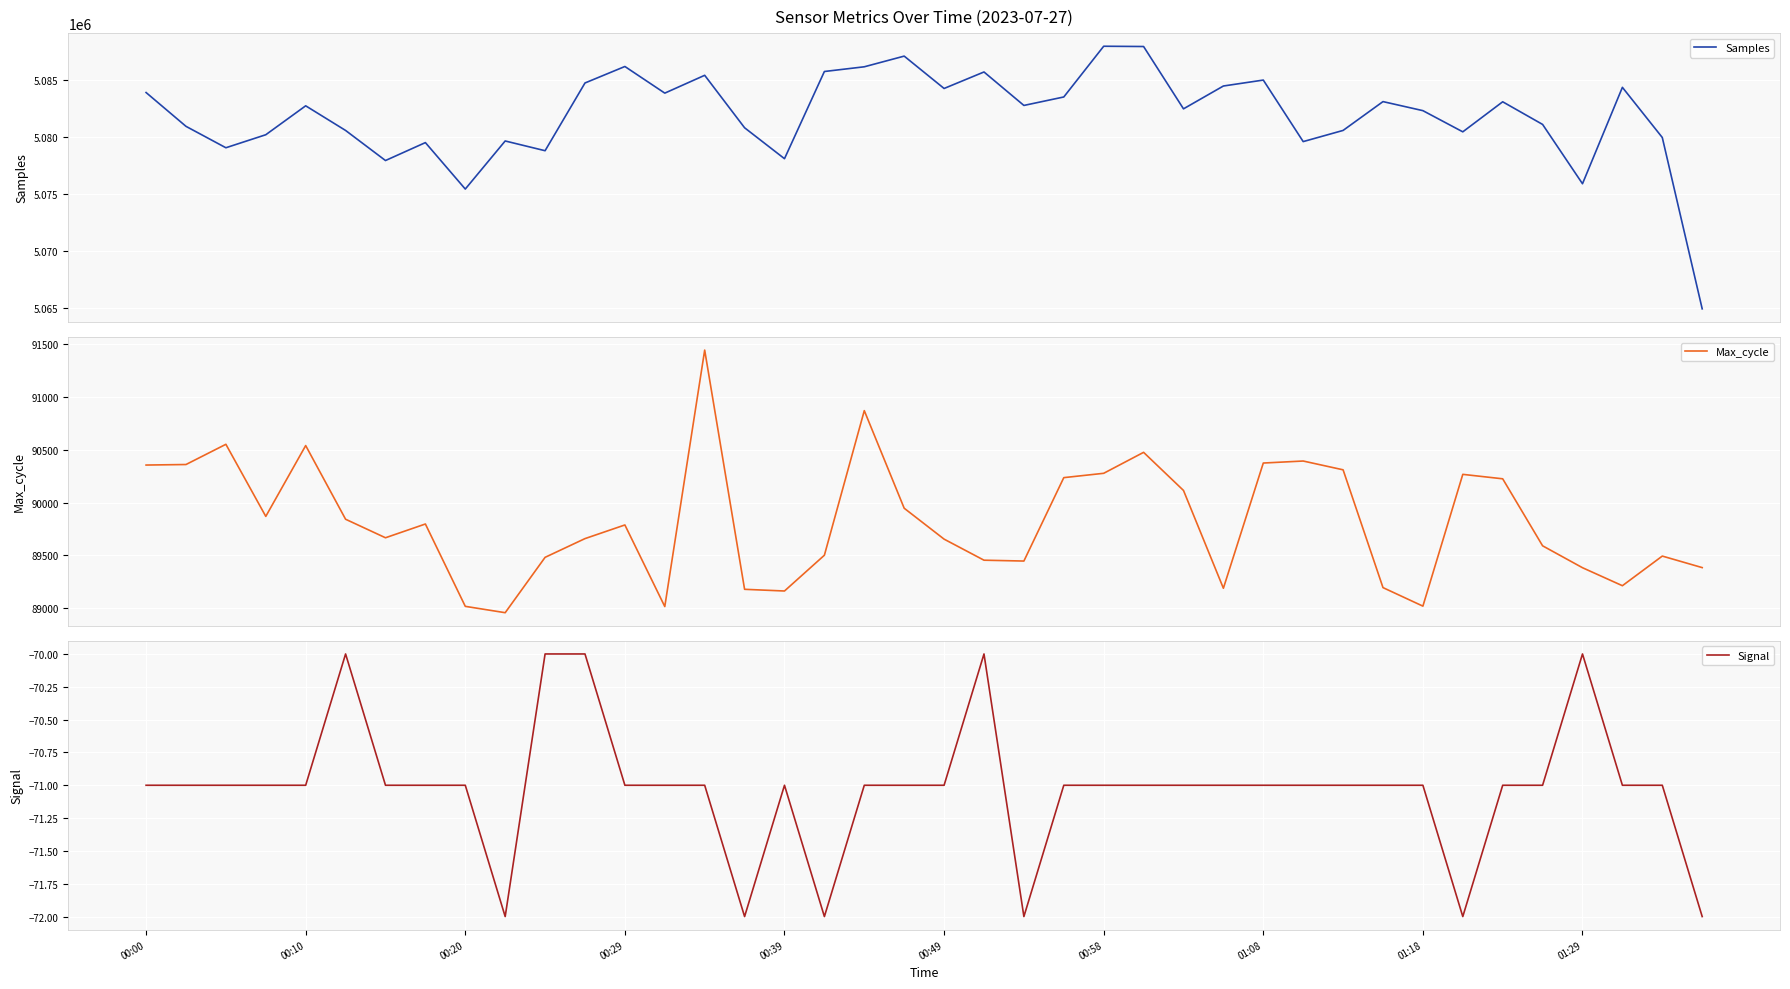

What is the maximum value for Max_cycle?

91440